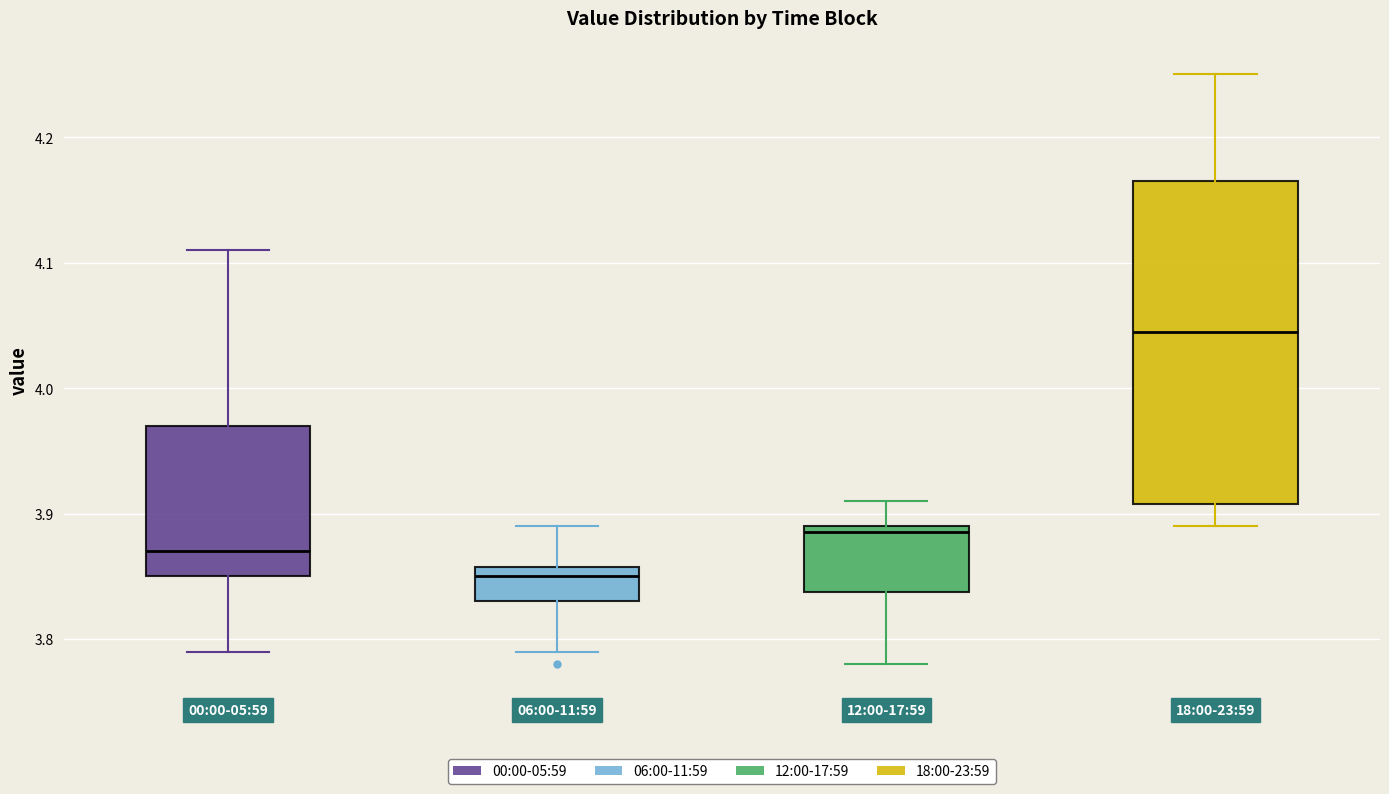

Which box has the highest median line?

18:00-23:59